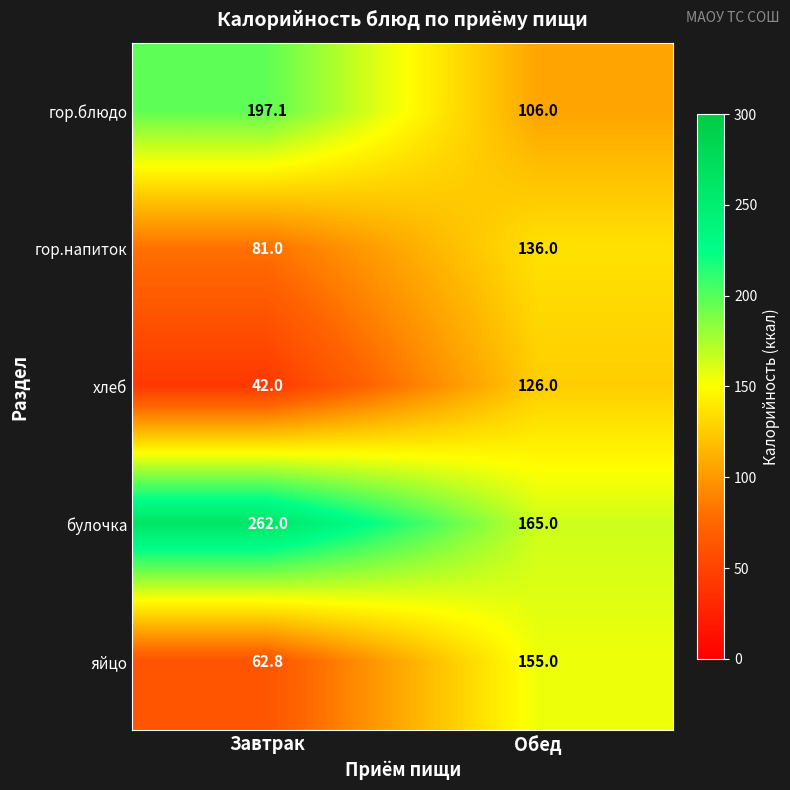

What is the minimum value for яйцо?

62.8